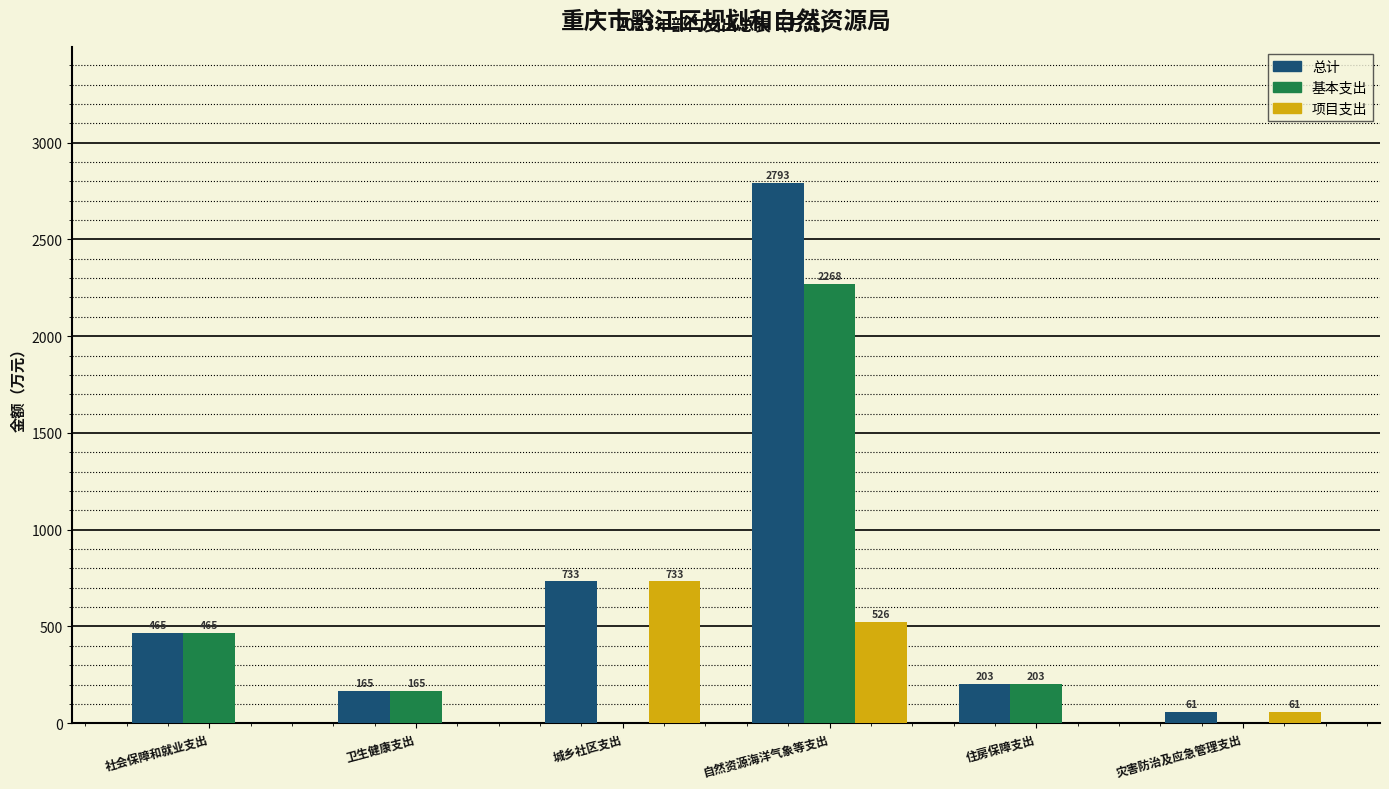

At which category does the chart reach its peak across all series?

自然资源海洋气象等支出